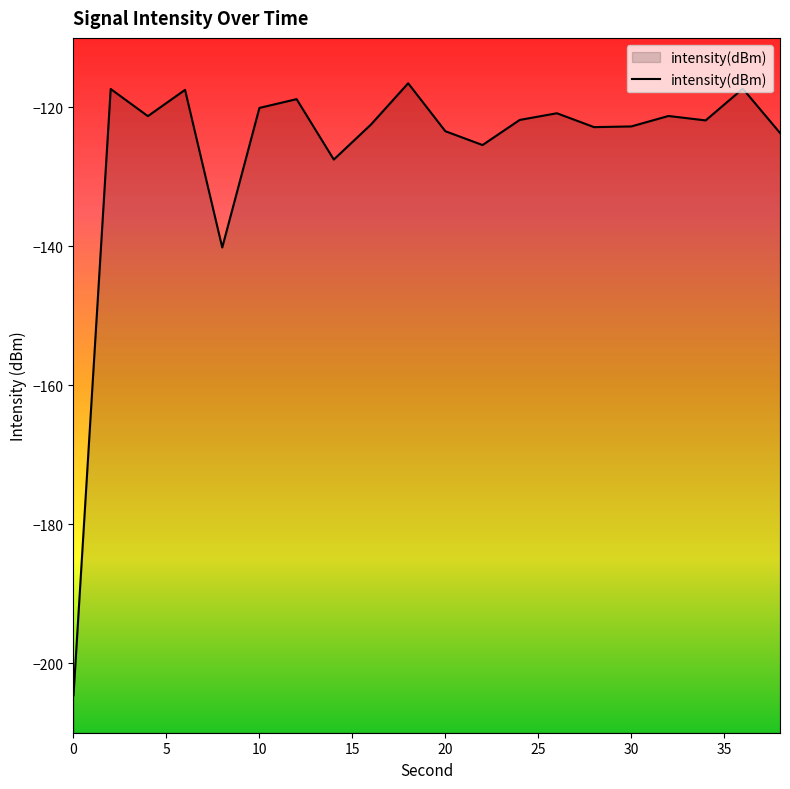

What is the minimum value shown in the chart?

-204.6